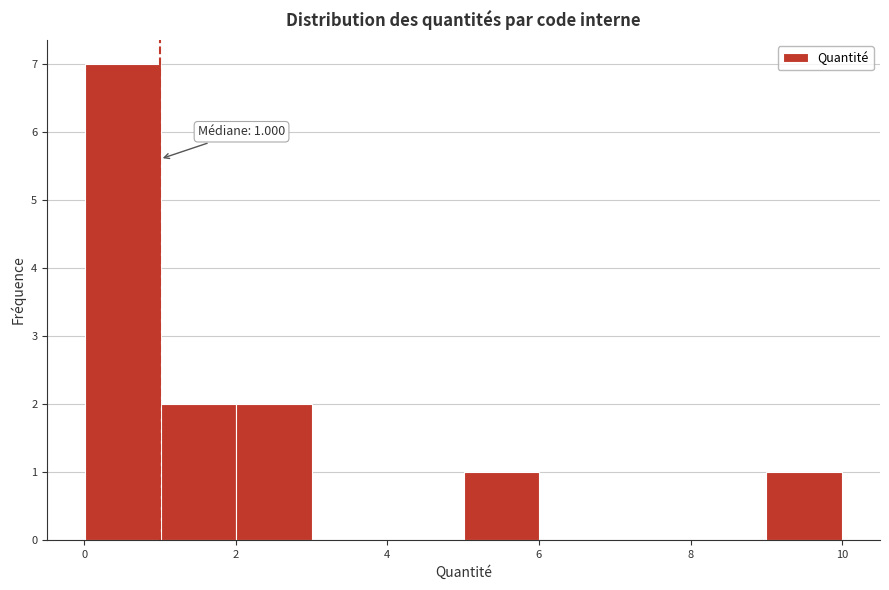

Over which range of the x-axis is the bar tallest?

0 to 1